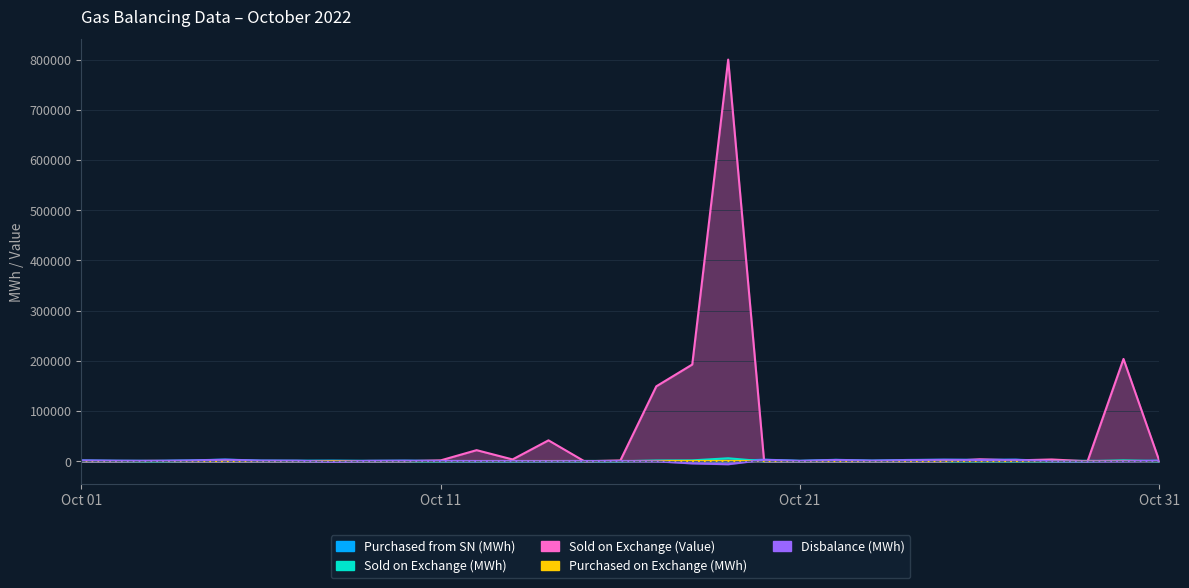

At which category does Purchased from SN (MWh) reach its first local valley?

2022-10-03